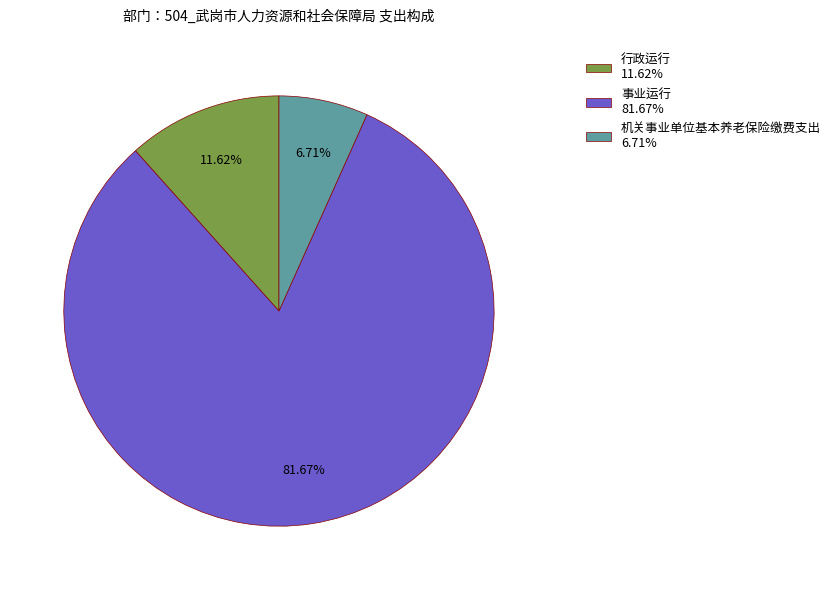

Between 行政运行 and 事业运行, which is larger?

事业运行